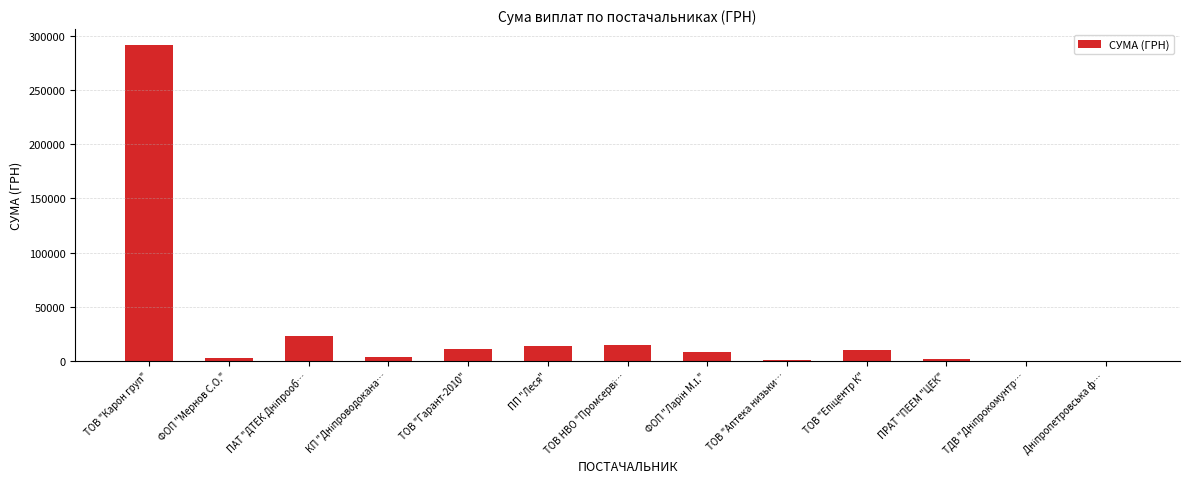

True or false: the data shows 175430.4 at ТОВ "Карон груп".

False